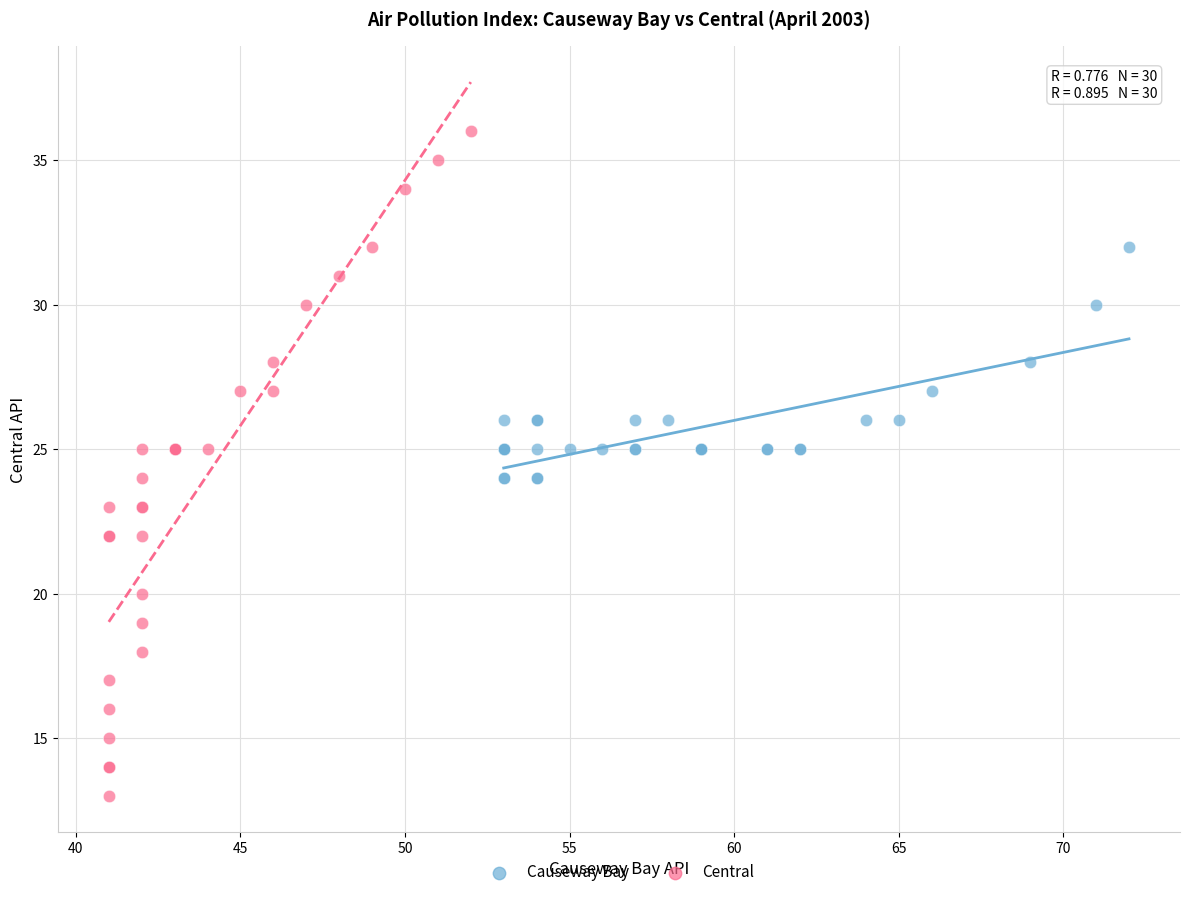

Which series contains the lowest Y value?

Central